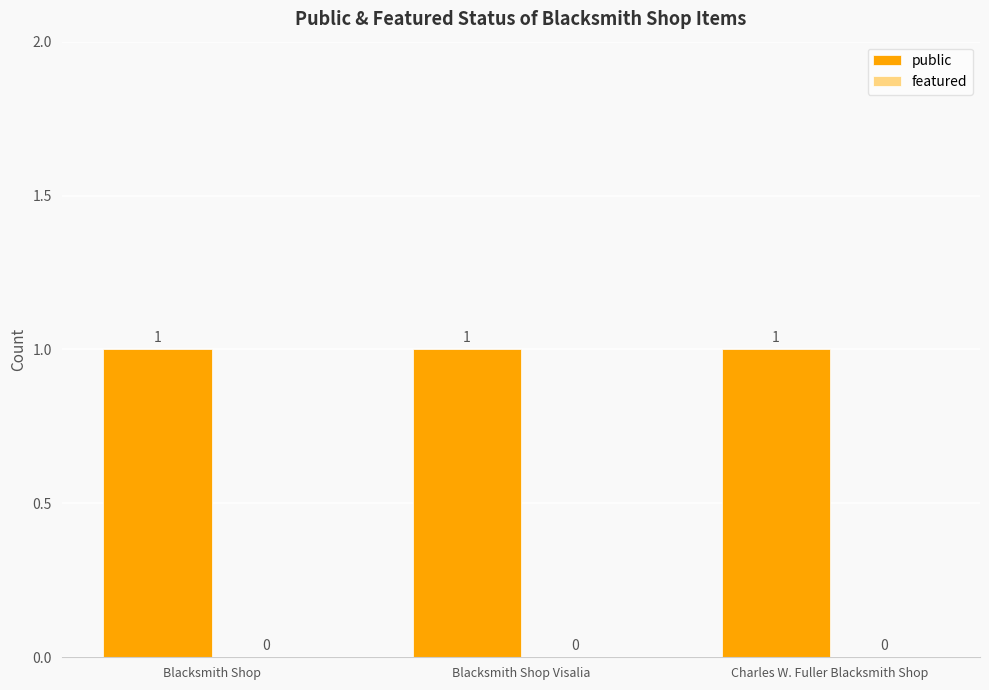

What are all the series names shown in the legend?

public, featured